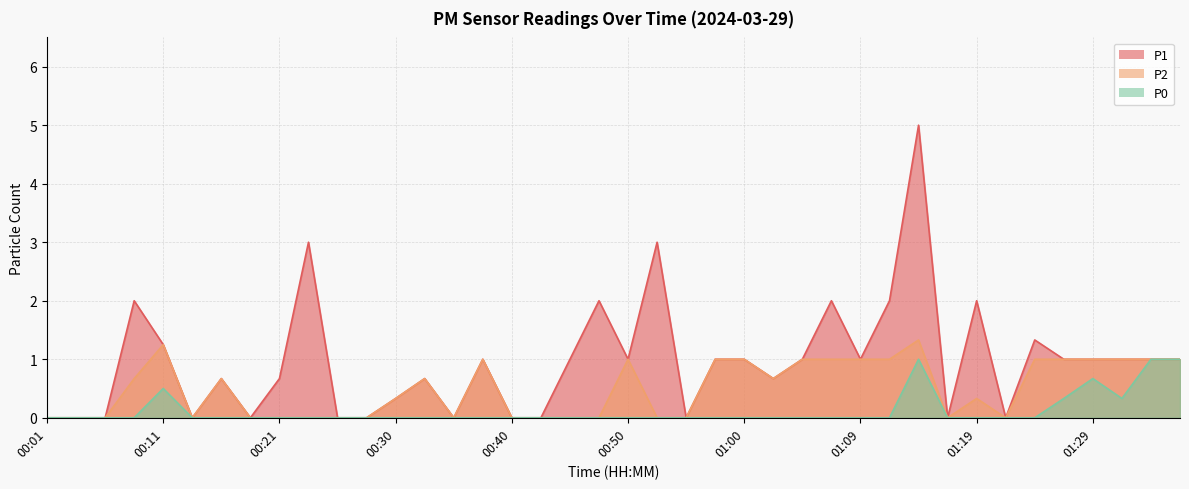

What position from the right is 01:17?

9